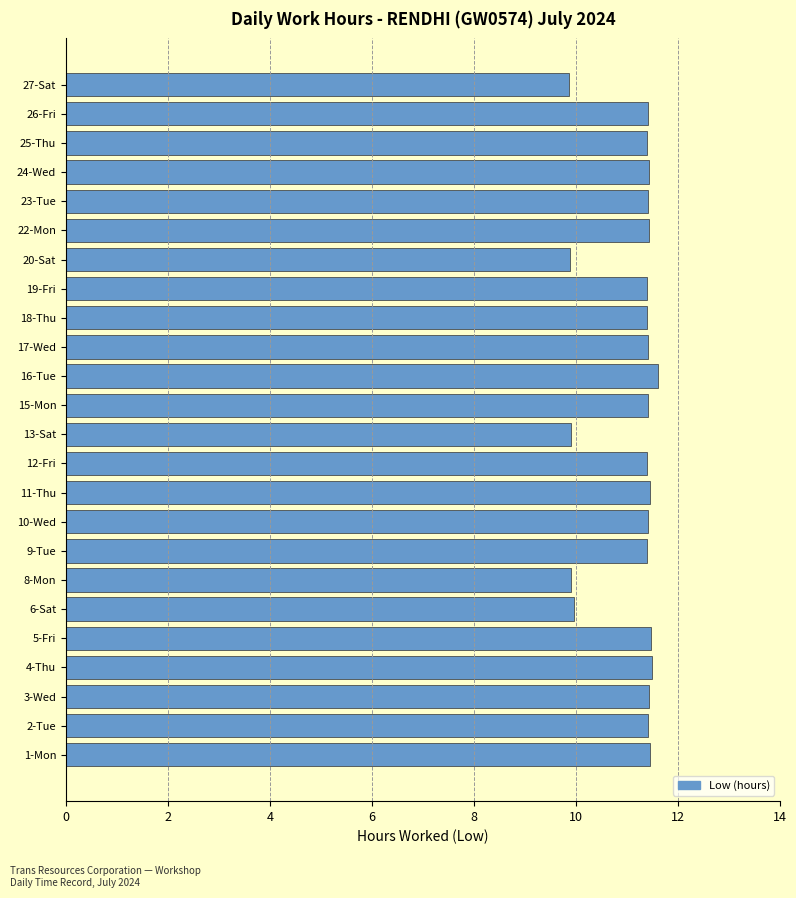

True or false: the data shows 9.9 at 27-Sat.

True